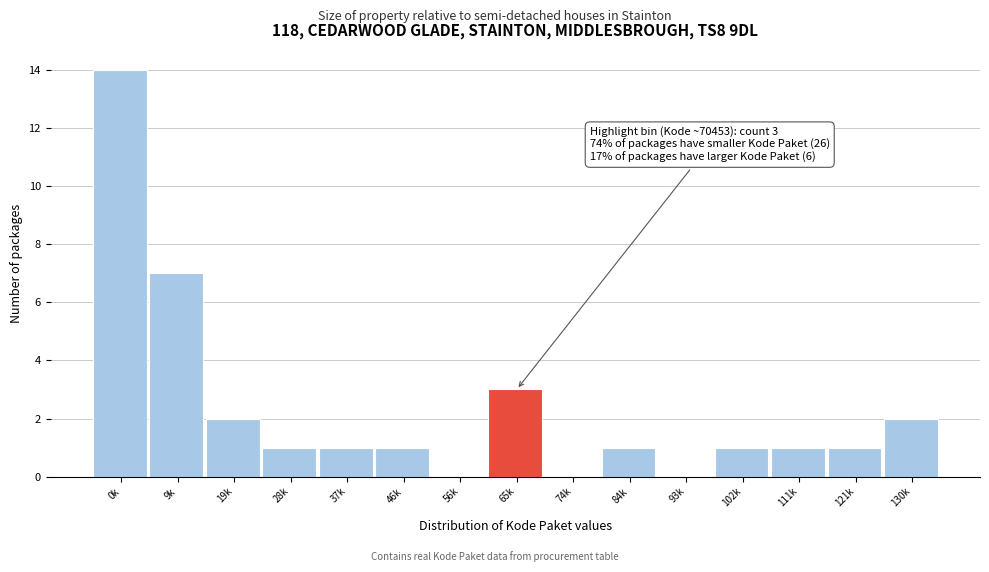

Reading left to right, list all the values displayed in this chart.

0k=14	9k=7	19k=2	28k=1	37k=1	46k=1	56k=0	65k=3	74k=0	84k=1	93k=0	102k=1	111k=1	121k=1	130k=2